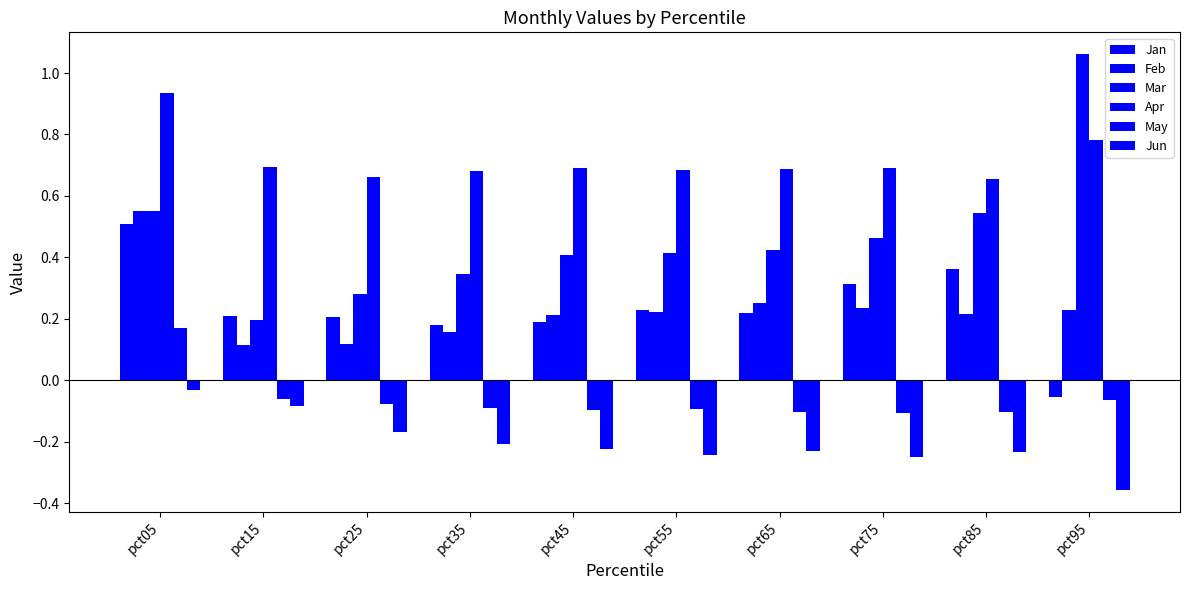

Count the number of categories in the chart.

10